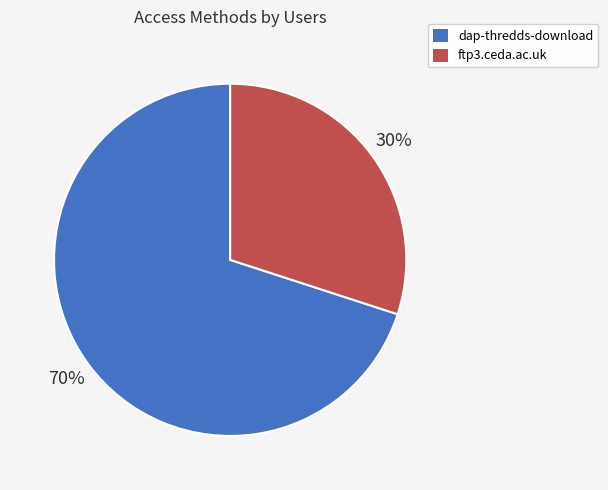

Rank the categories by value from lowest to highest.

ftp3.ceda.ac.uk, dap-thredds-download